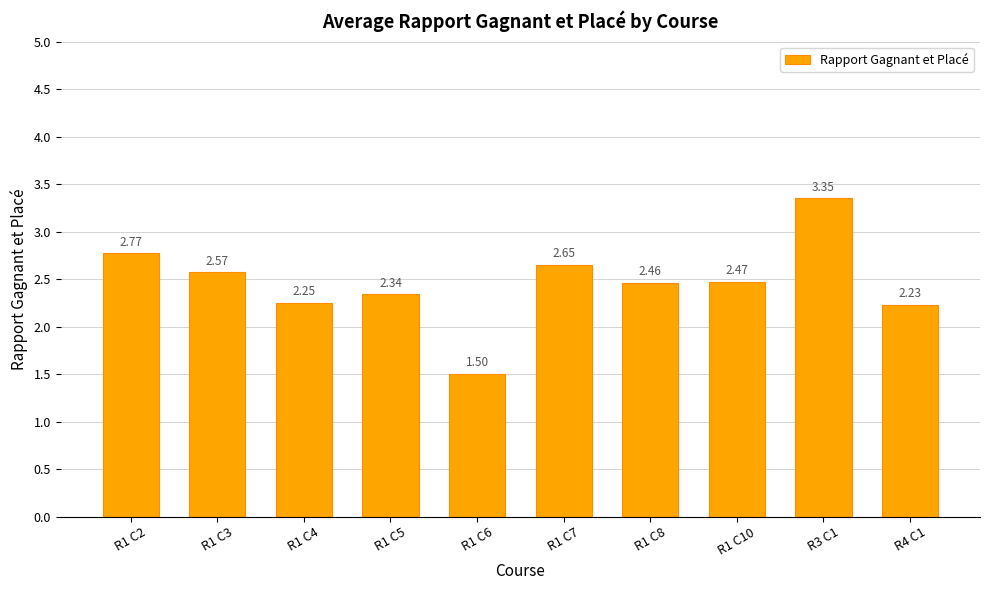

Count the number of categories in the chart.

10